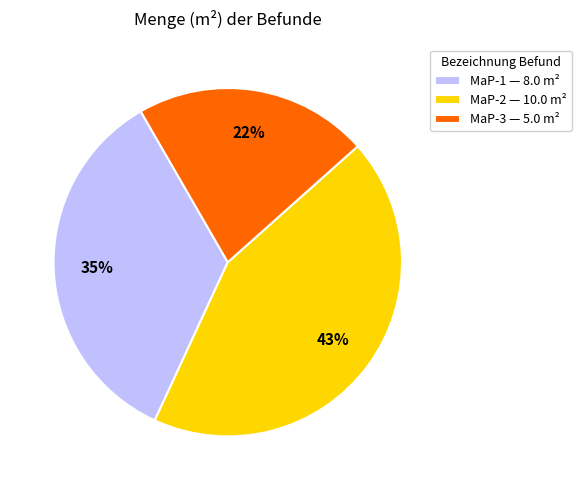

Count the number of slices in the pie.

3